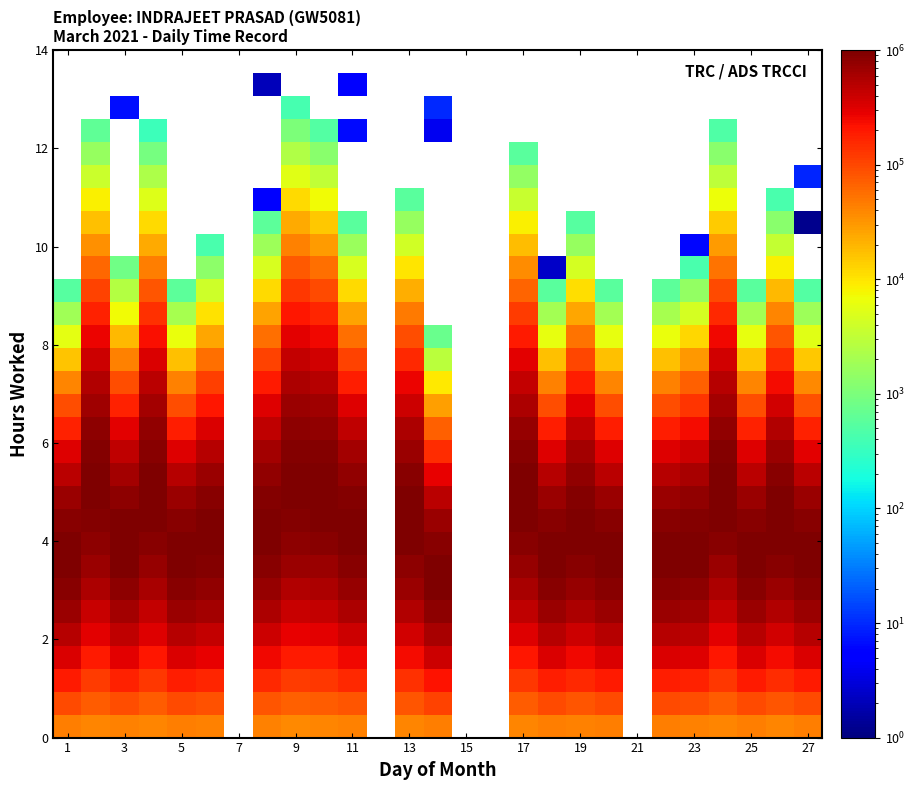

Which label corresponds to the smallest value in the chart?

26